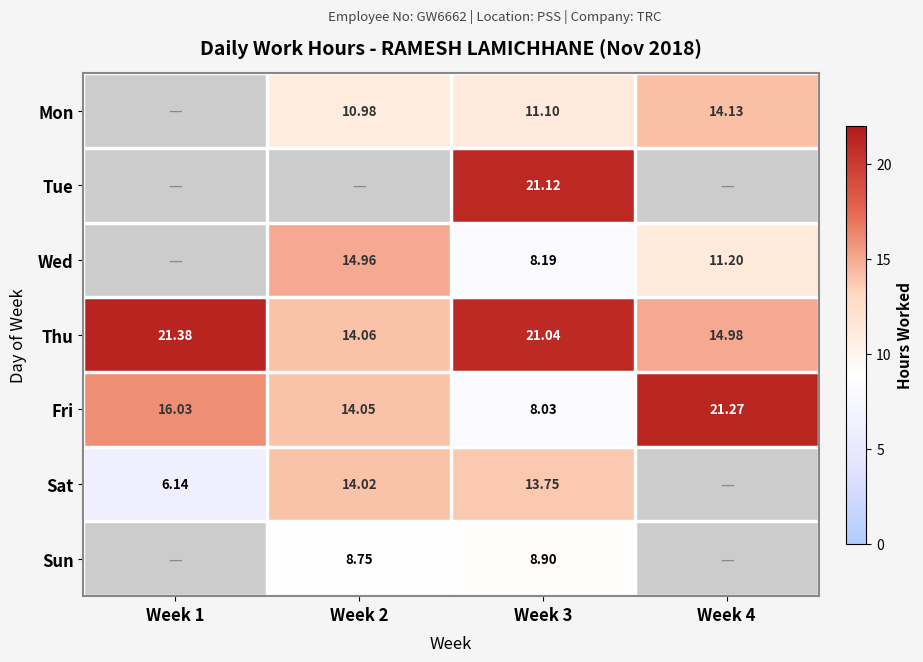

The Sat series shows 21.5 at Week 2. True or false?

False